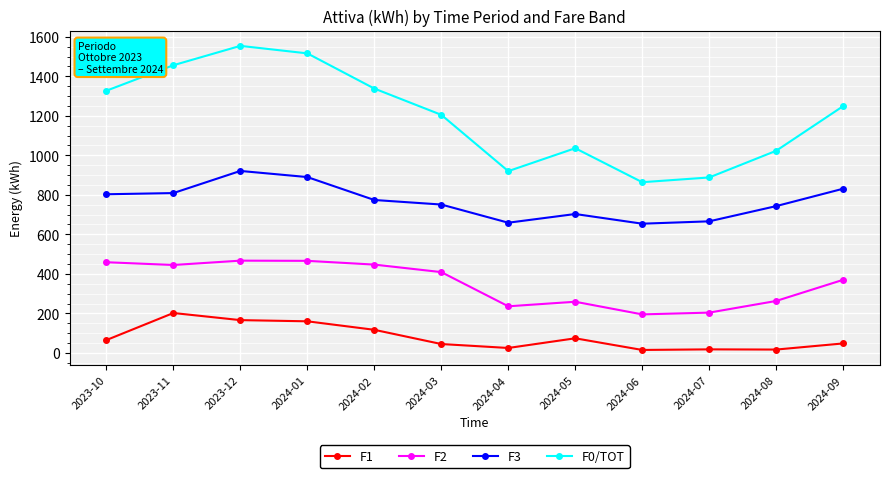

List the series in order of their overall mean, highest first.

F0/TOT, F3, F2, F1